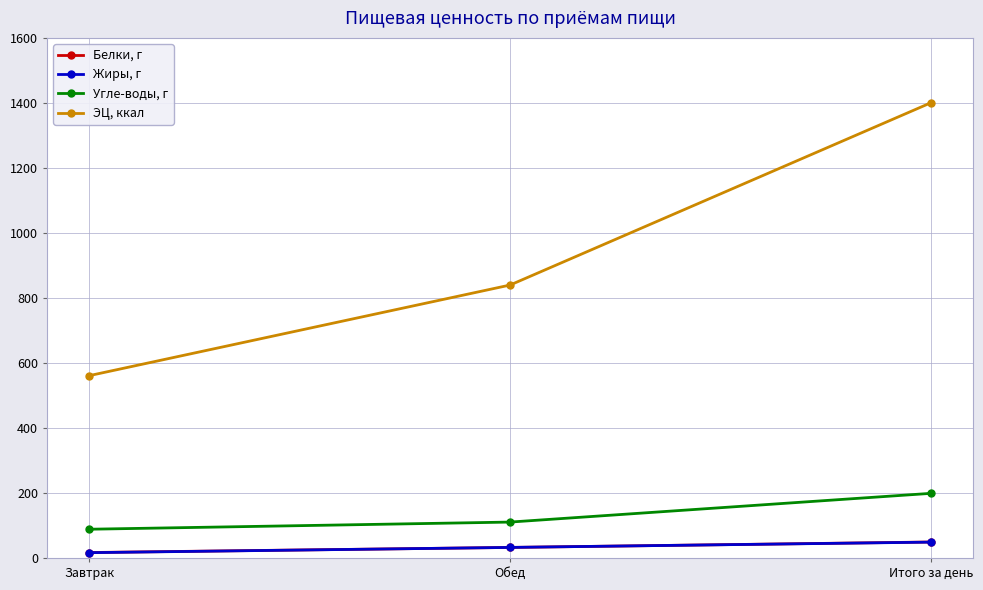

Reading right to left, extract all data points from this chart.

Белки, г: 49.1	32.4	16.7
Жиры, г: 48.8	32.5	16.3
Угле-воды, г: 198.8	110.4	88.4
ЭЦ, ккал: 1400.5	839.6	560.8